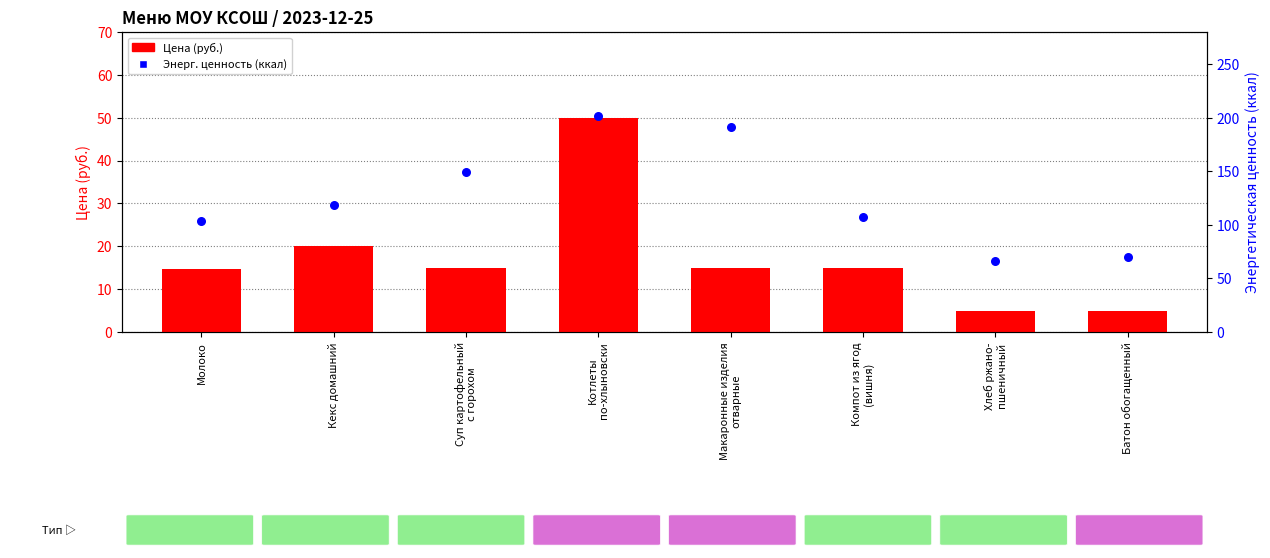

At how many categories does at least one series exceed 152?

2